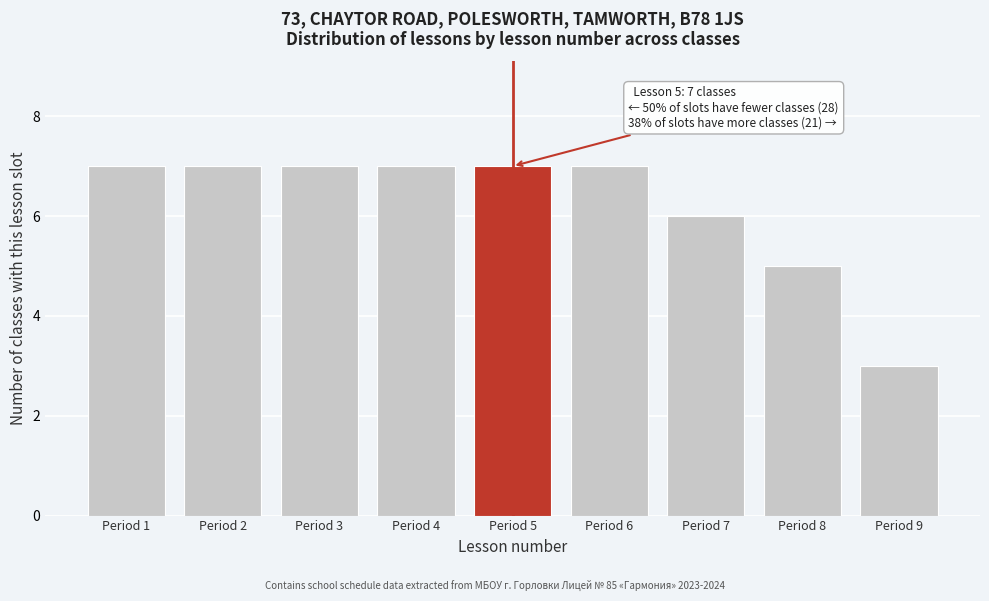

Reading left to right, extract all data points from this chart.

Period 1=7	Period 2=7	Period 3=7	Period 4=7	Period 5=7	Period 6=7	Period 7=6	Period 8=5	Period 9=3